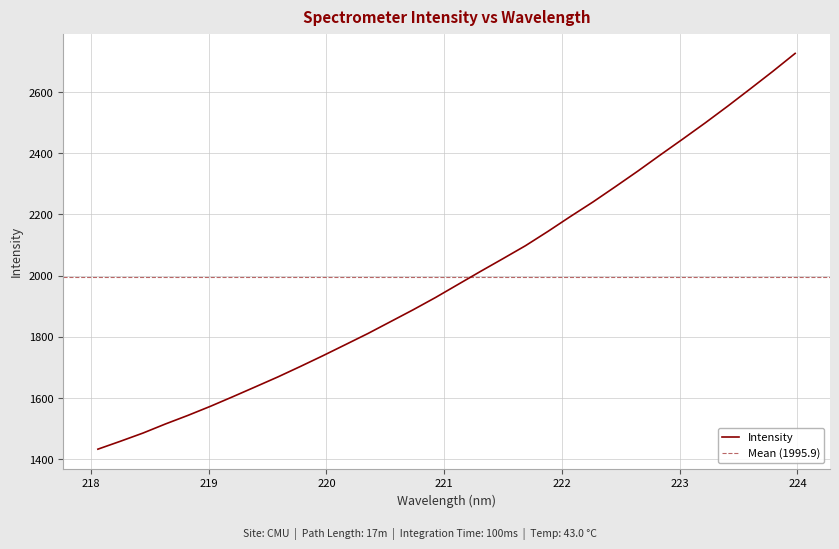

List the labels in order of value, largest first.

223.9802, 223.7895, 223.5987, 223.408, 223.2172, 223.0264, 222.8355, 222.6447, 222.4538, 222.263, 222.0721, 221.8812, 221.6902, 221.4993, 221.3083, 221.1174, 220.9264, 220.7354, 220.5444, 220.3533, 220.1623, 219.9712, 219.7801, 219.589, 219.3979, 219.2067, 219.0156, 218.8244, 218.6332, 218.442, 218.2508, 218.0596